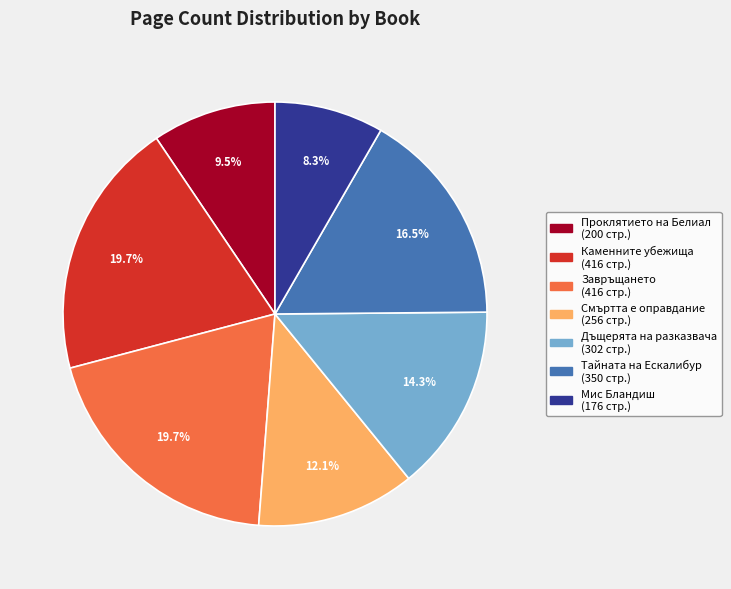

Does any single category account for the majority?

No